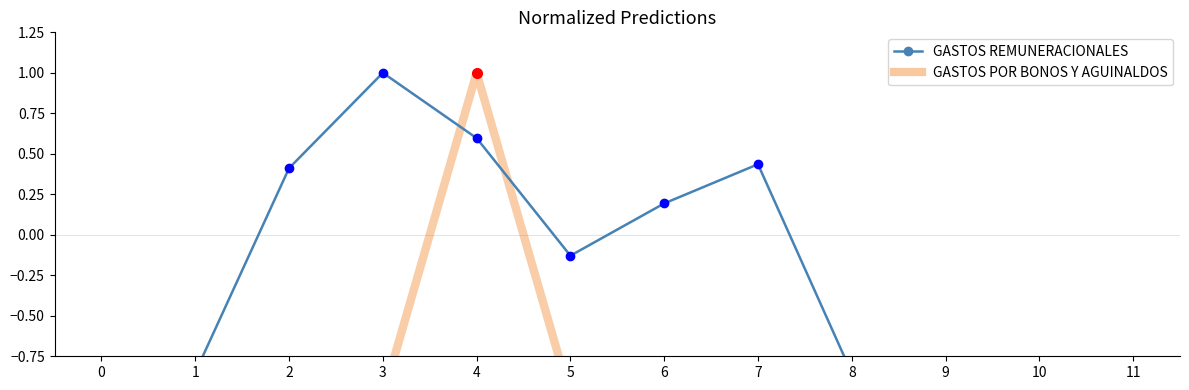

What is the smallest value displayed?

-1.0